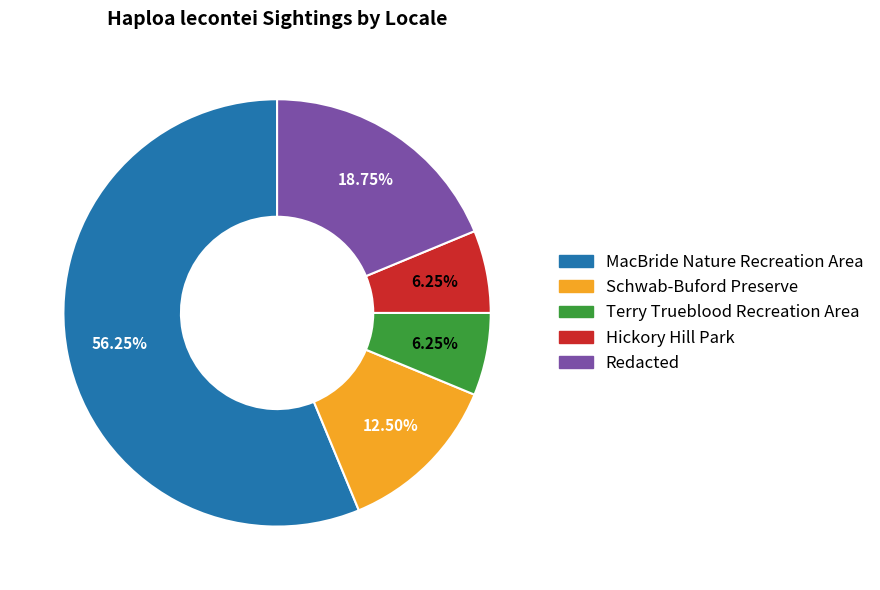

What is the ratio of the value at Hickory Hill Park to the value at Schwab-Buford Preserve?

0.5